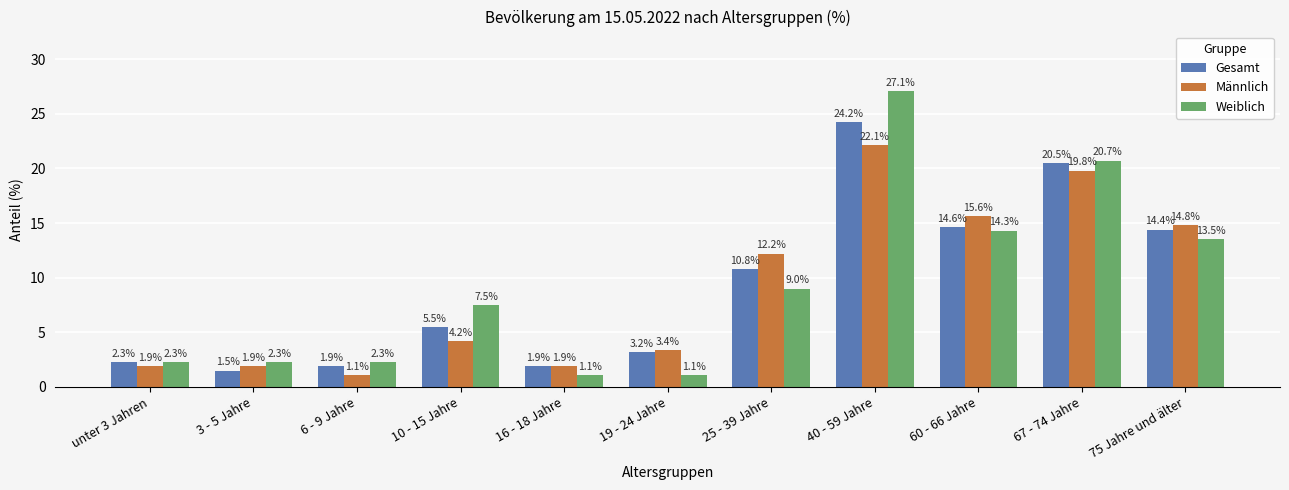

Count the number of data series in this chart.

3